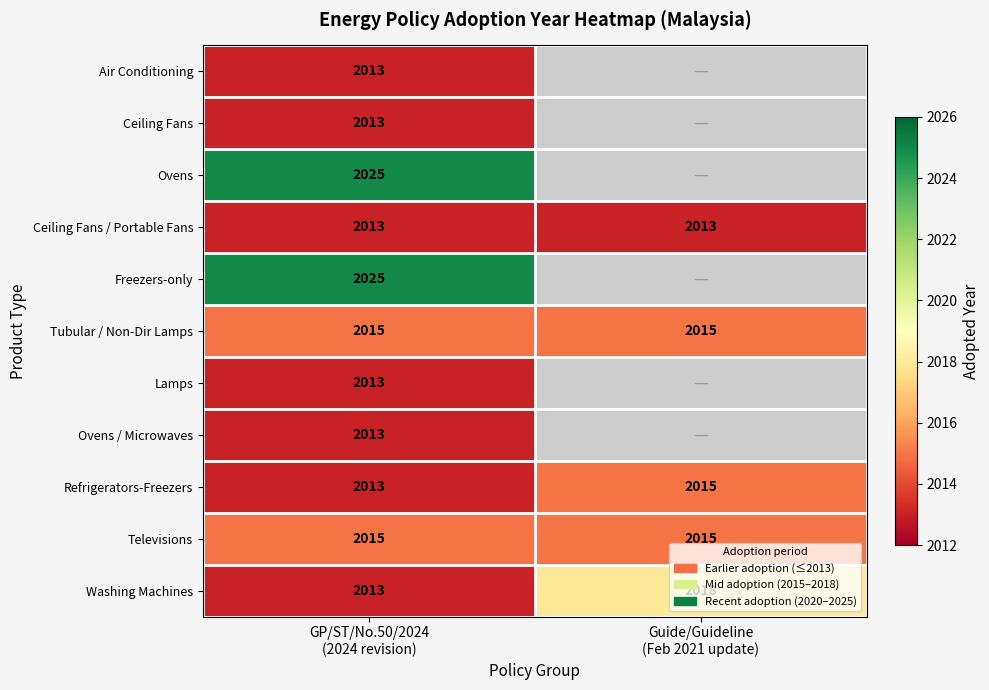

What is the minimum value for Televisions?

2015